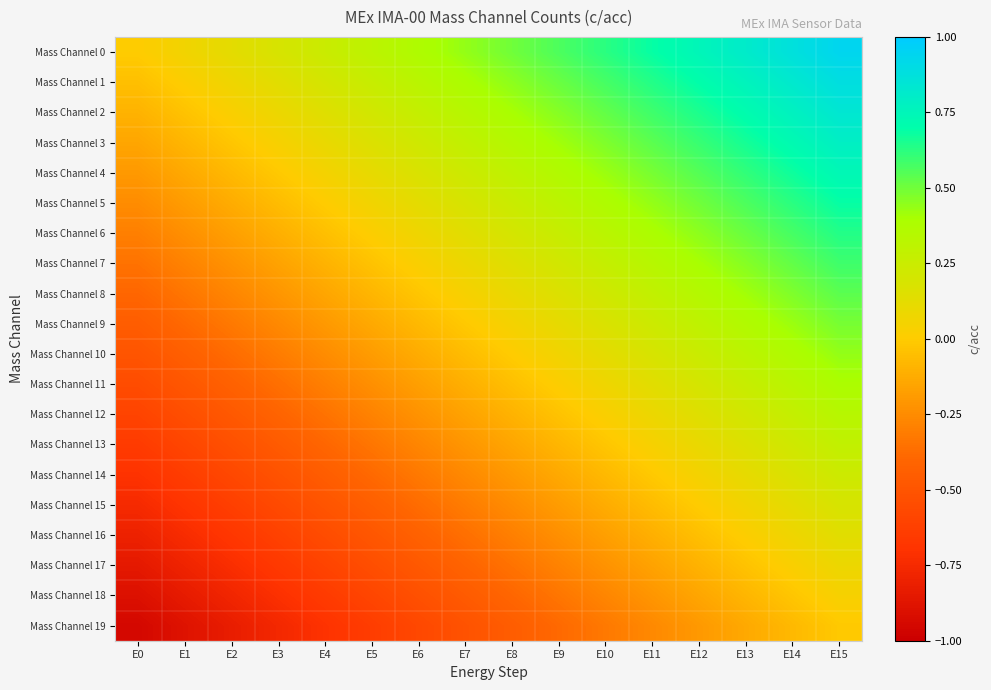

What is the spread (max minus min) of values at E12?

0.9